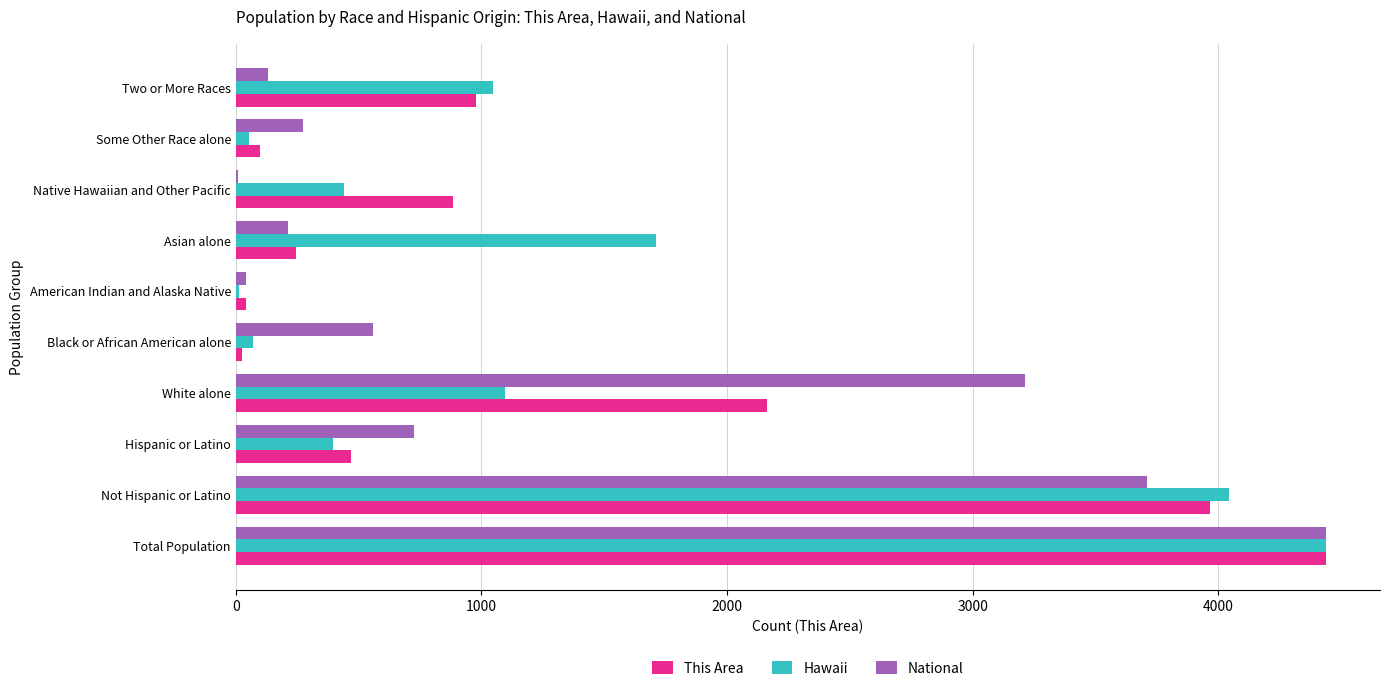

The This Area series shows 1374.2 at Two or More Races. True or false?

False